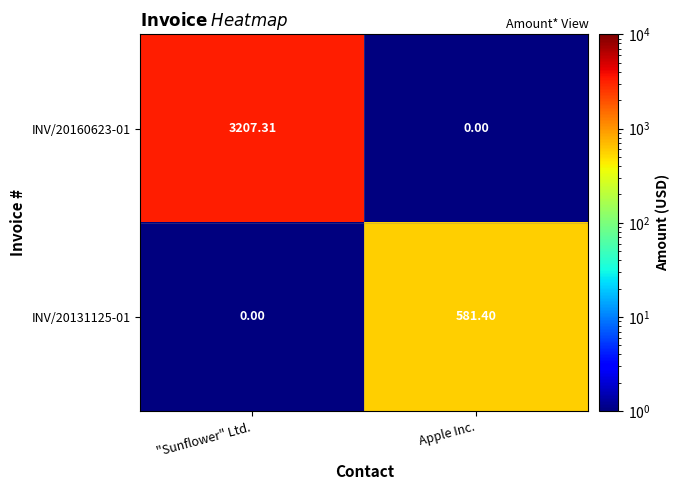

Which category has the highest value in the INV/20160623-01 series?

"Sunflower" Ltd.